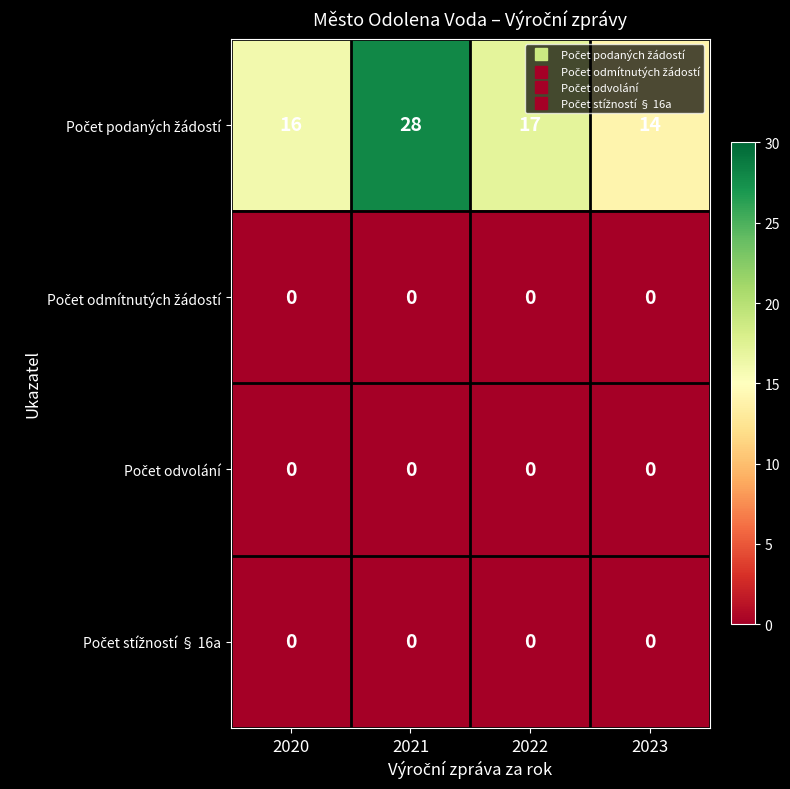

What is the maximum value shown in the chart?

28